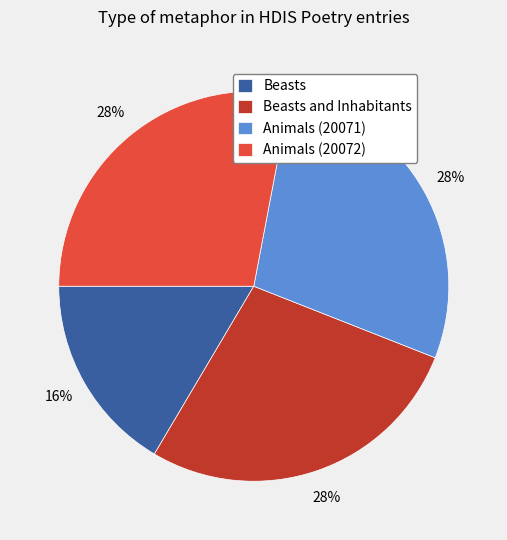

Does any single category account for the majority?

No